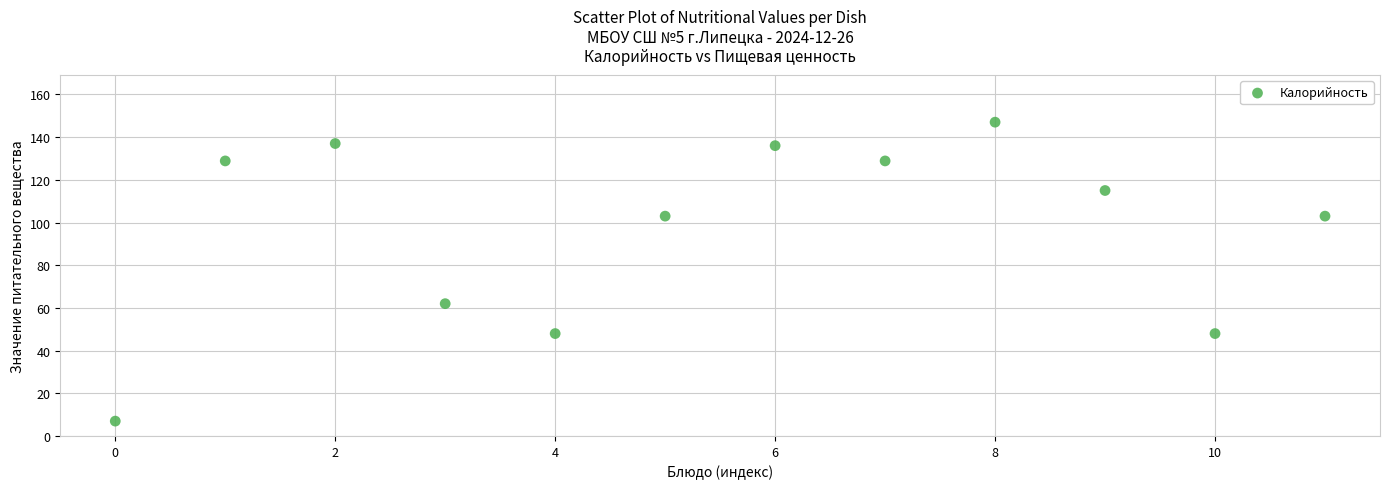

What Y value in the scatter plot is closest to 77?

62.0